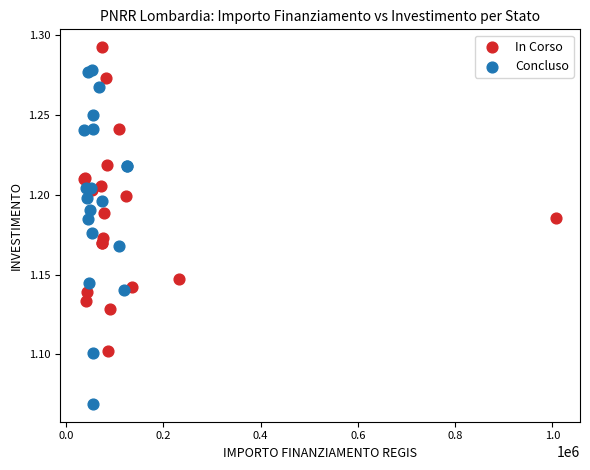

What are all the series names shown in the legend?

In Corso, Concluso